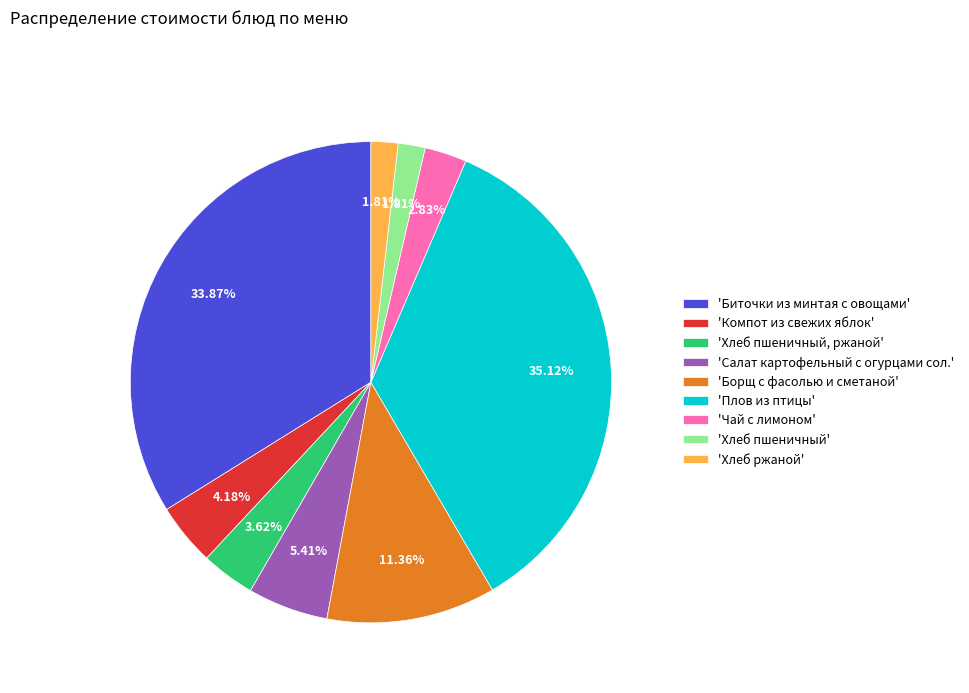

Is the sum of 'Борщ с фасолью и сметаной' and 'Биточки из минтая с овощами' greater than half?

No